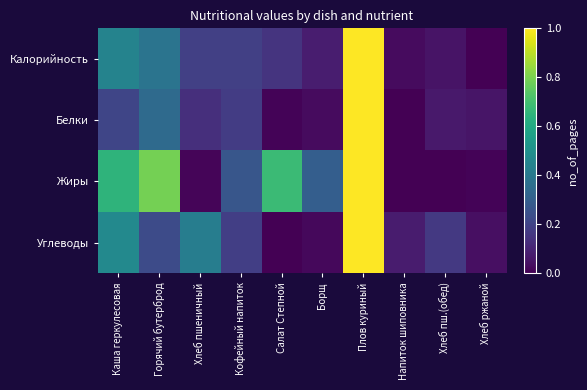

At how many categories does at least one series exceed 0?

10